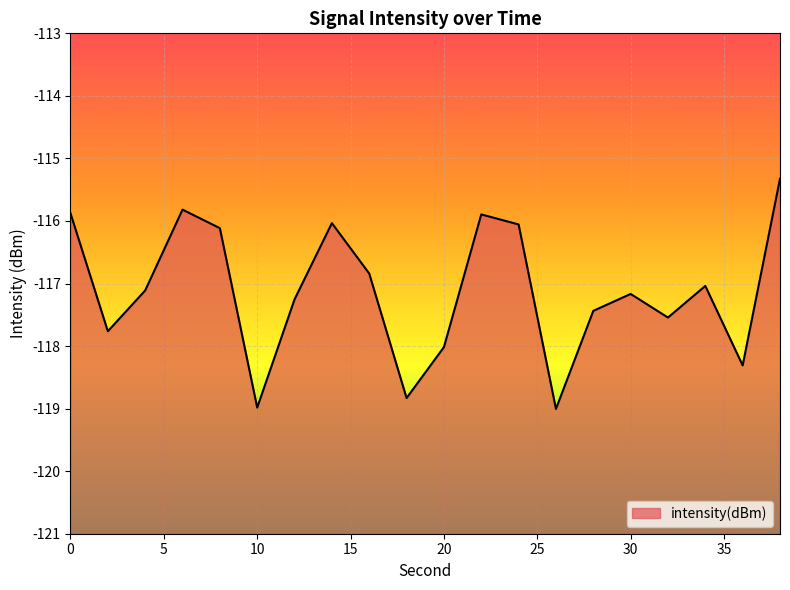

What is the change in value from 20 to 38?

+2.7